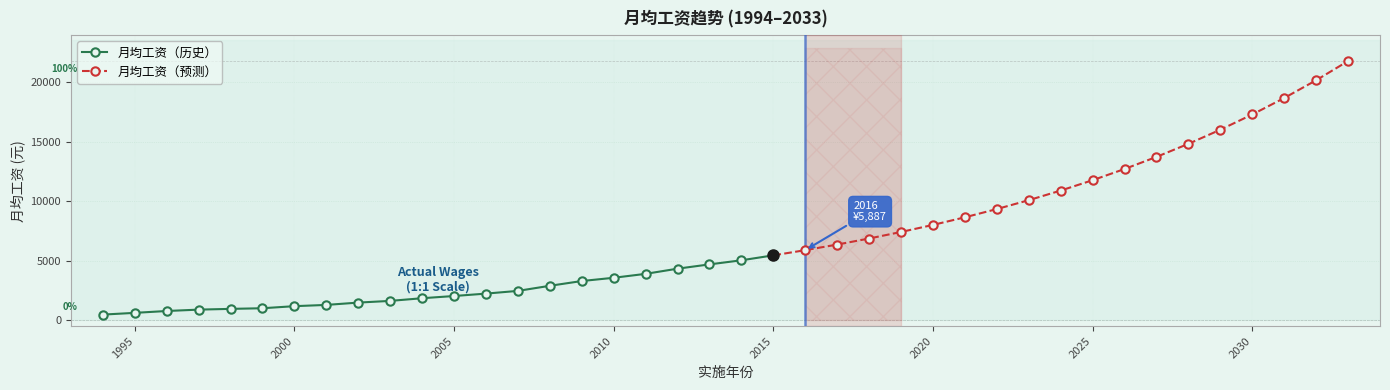

What is the average value?

6812